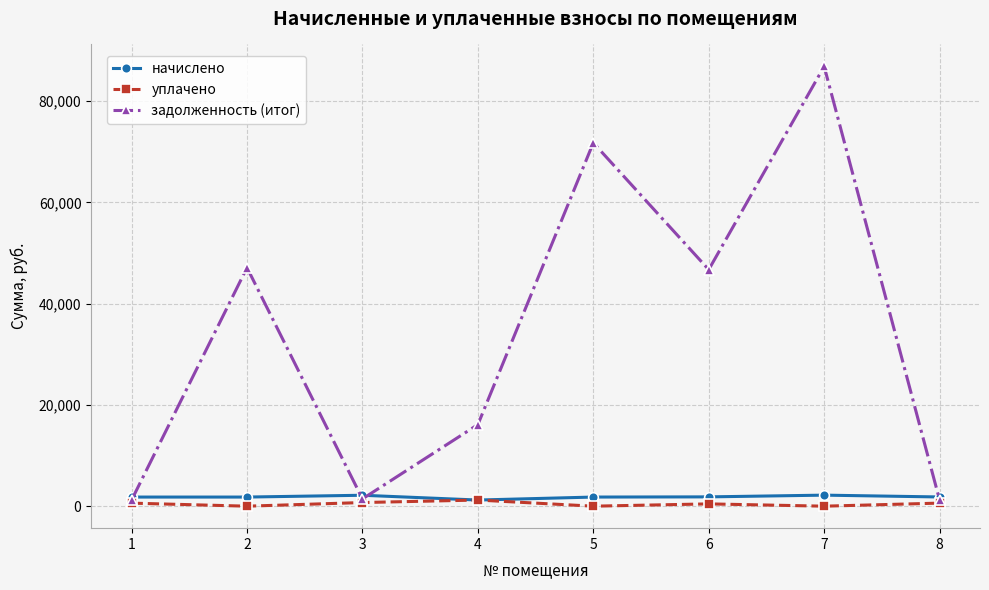

What are all the series names shown in the legend?

начислено, уплачено, задолженность (итог)